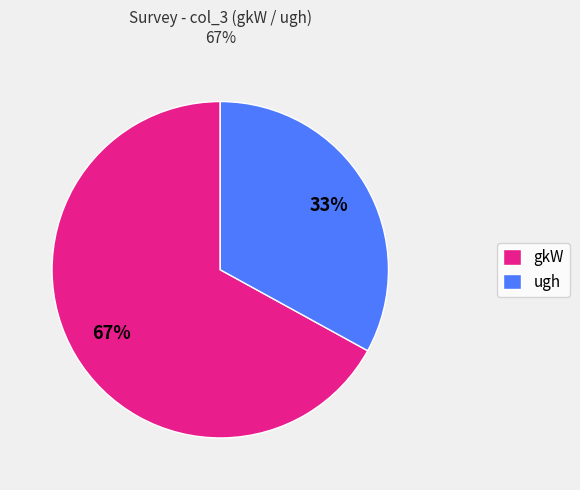

Does ugh represent more than half of the total?

No